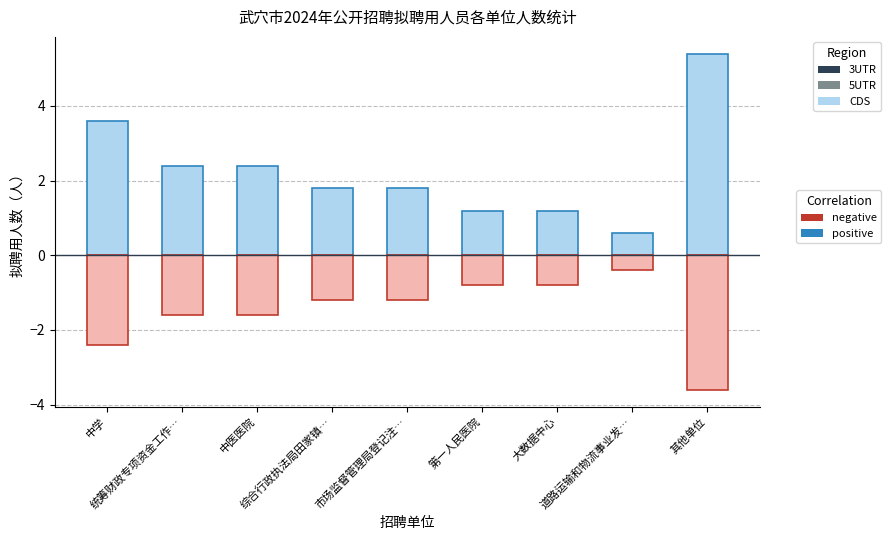

What is the sum of all positive values?

20.4